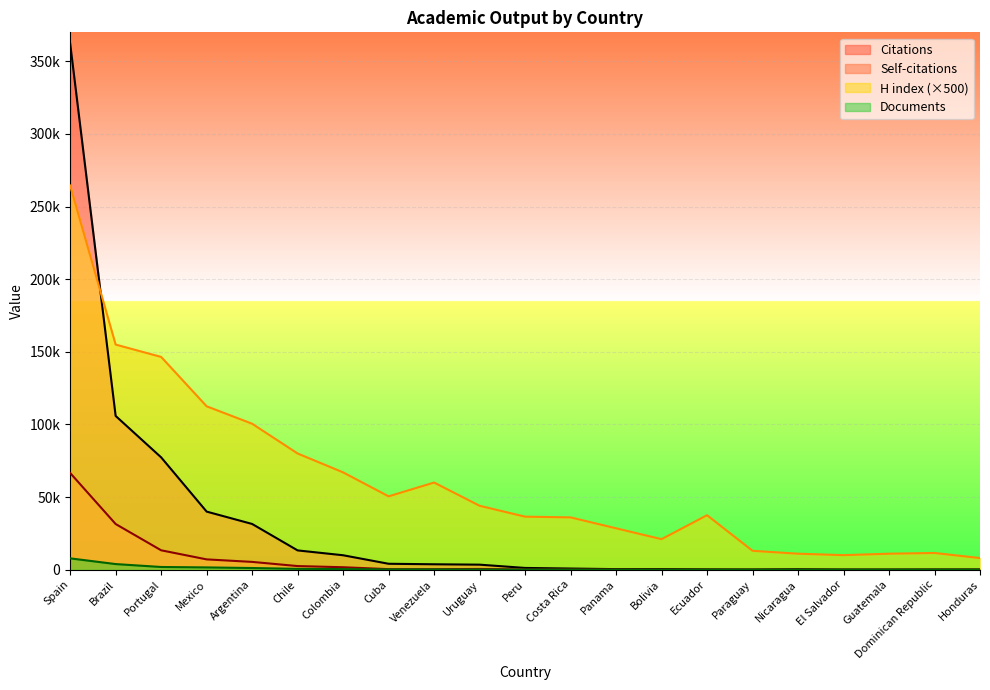

Reading left to right, list all the values displayed in this chart.

Citations: 362367	105855	77336	39983	31478	13266	9927	4062	3713	3448	1192	775	370	415	169	63	289	29	18	78	92
Self-citations: 66577	31432	13338	7082	5352	2481	1676	363	334	484	69	154	43	24	3	5	1	1	0	1	0
H index: 264500	155000	146500	112500	100500	80000	67000	50500	60000	44000	36500	36000	28500	21000	37500	13000	11000	10000	11000	11500	8000
Documents: 7786	3856	1848	1552	1133	562	401	161	159	106	39	26	11	8	6	5	3	3	2	2	1